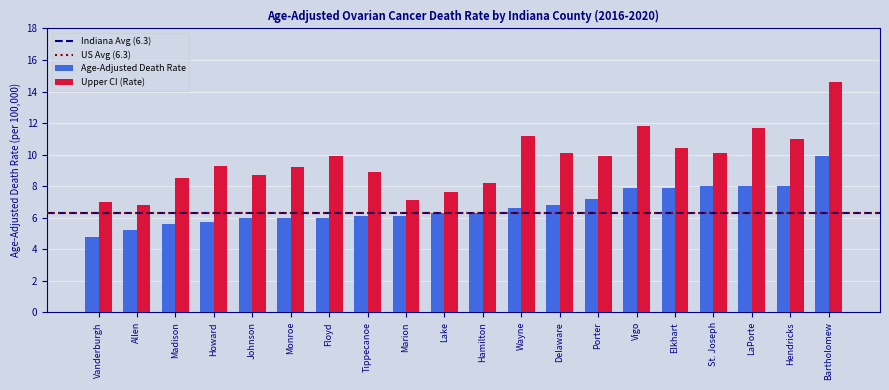

Rank the series by their average value, from lowest to highest.

Age-Adjusted Death Rate, Upper CI (Rate)